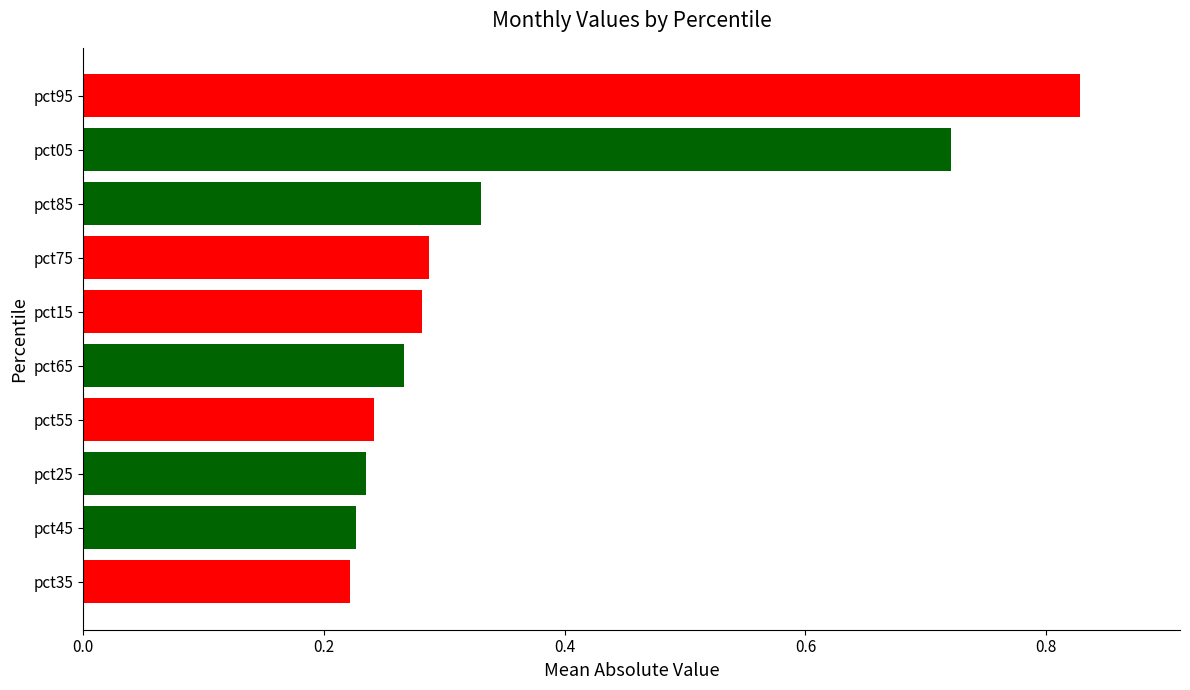

Between pct85 and pct95, which is larger?

pct95